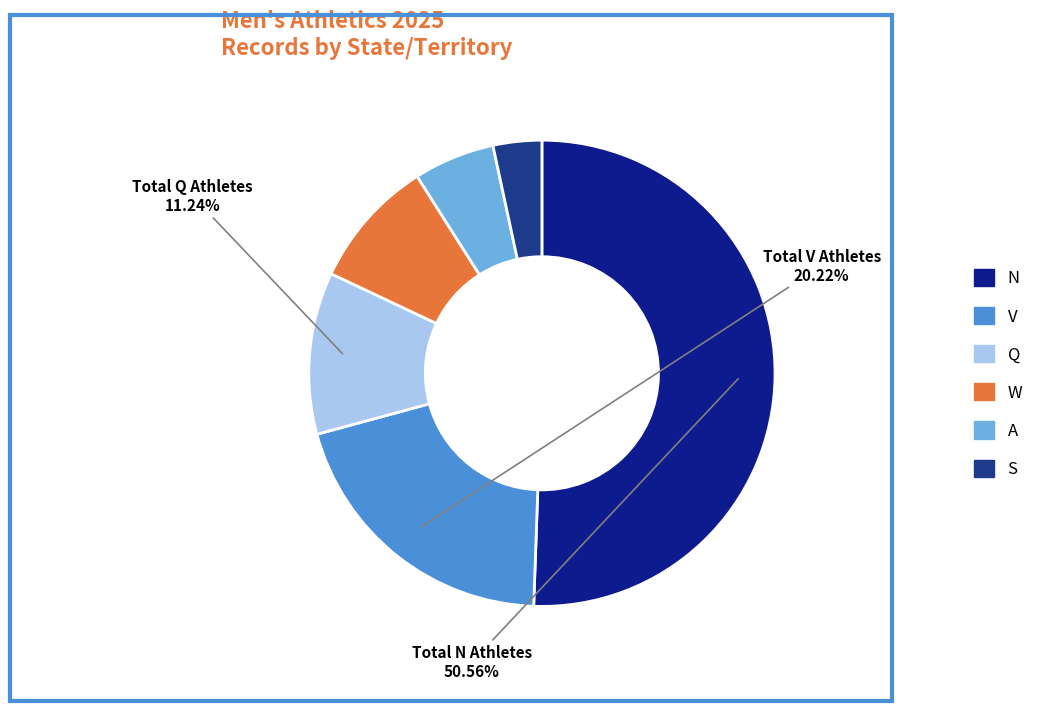

What percentage is the V slice, to the nearest percent?

20%